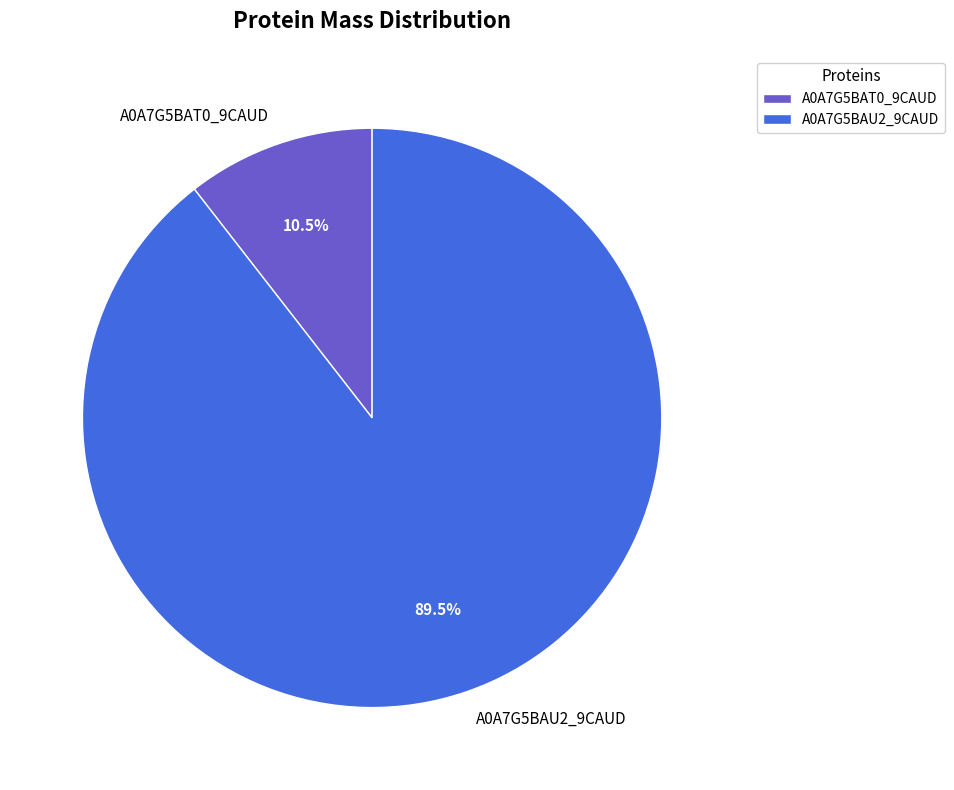

Is the sum of A0A7G5BAU2_9CAUD and A0A7G5BAT0_9CAUD greater than half?

Yes